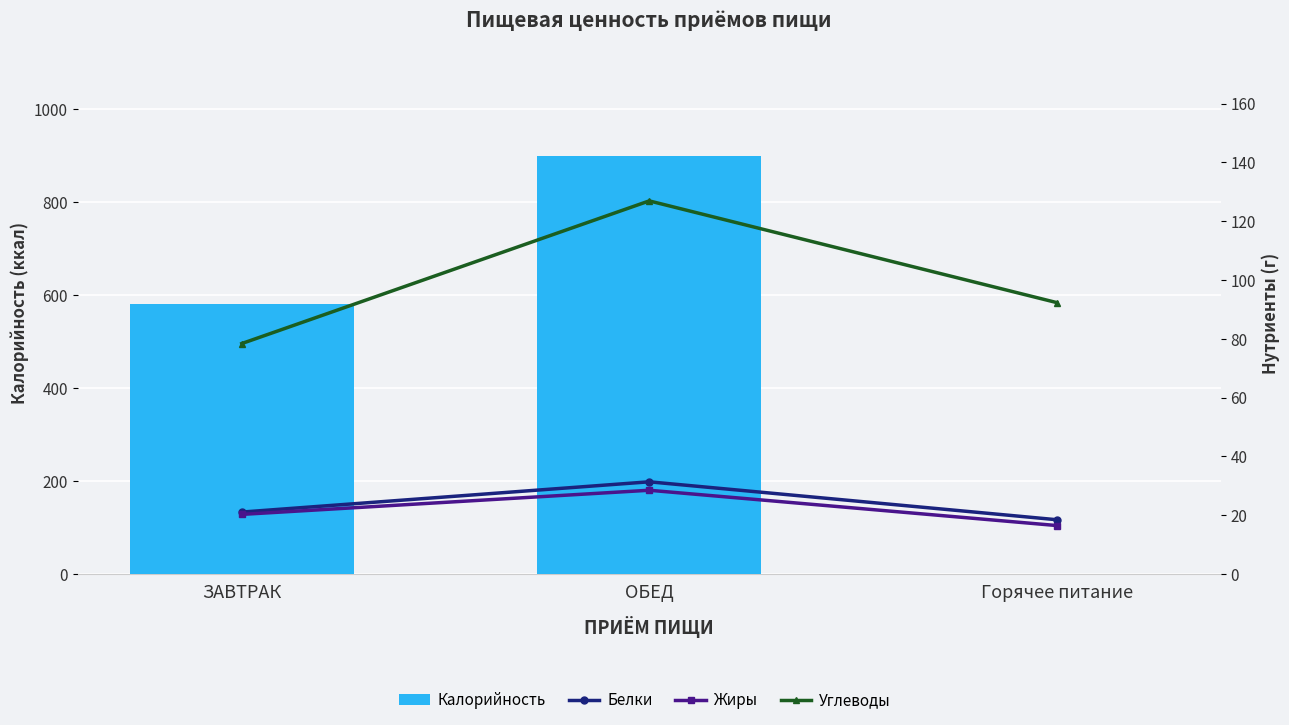

What is the label of the 2nd bar from the left?

ОБЕД